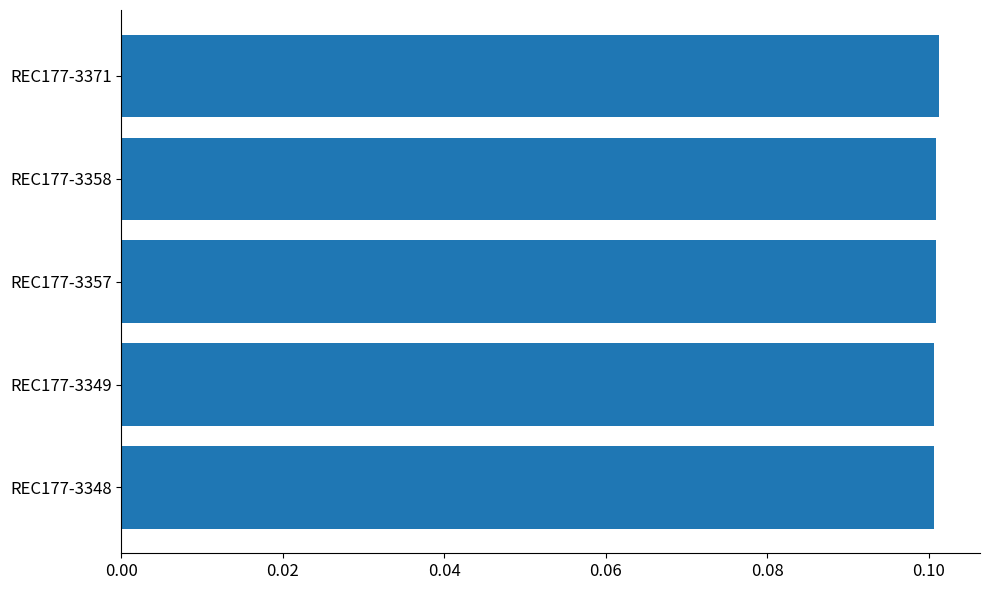

What is the sum of all values?

0.5